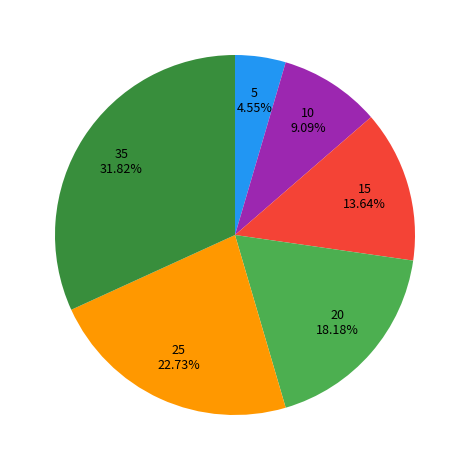

Is there a majority slice in this chart?

No